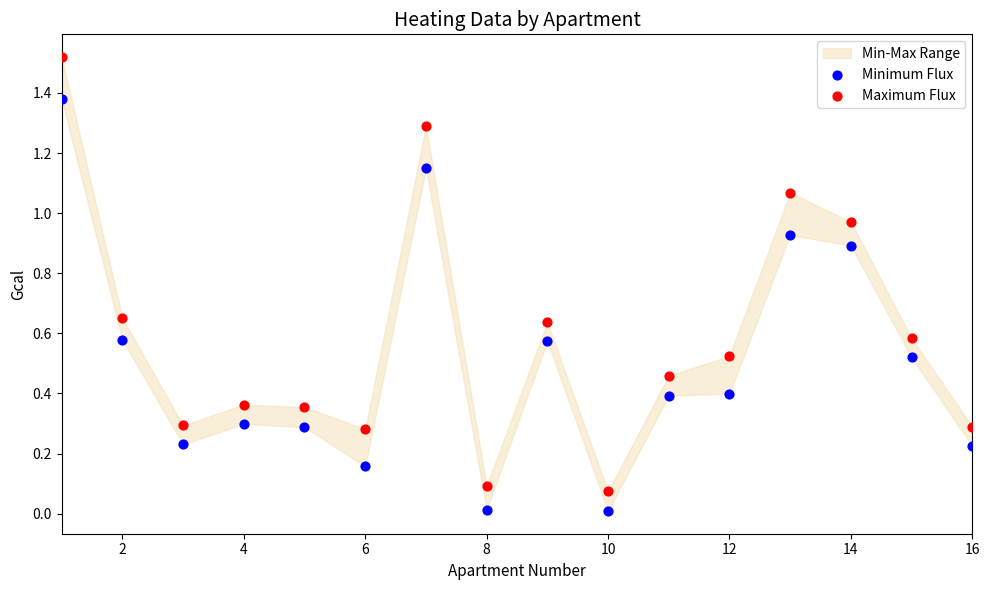

Across all data points, what is the range of X values (max minus min)?

15.0